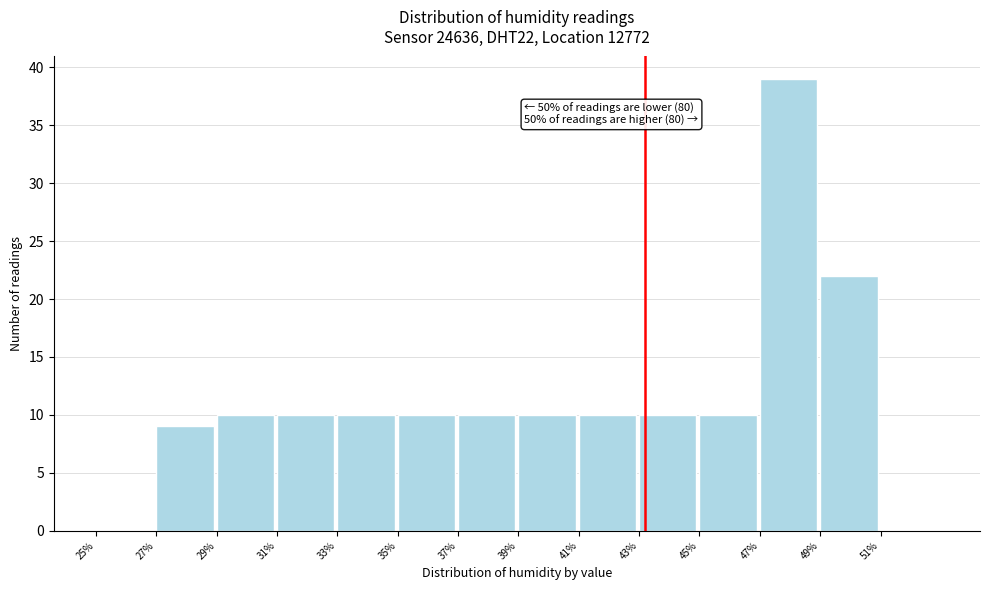

Which range on the x-axis has the tallest bar?

47 to 49